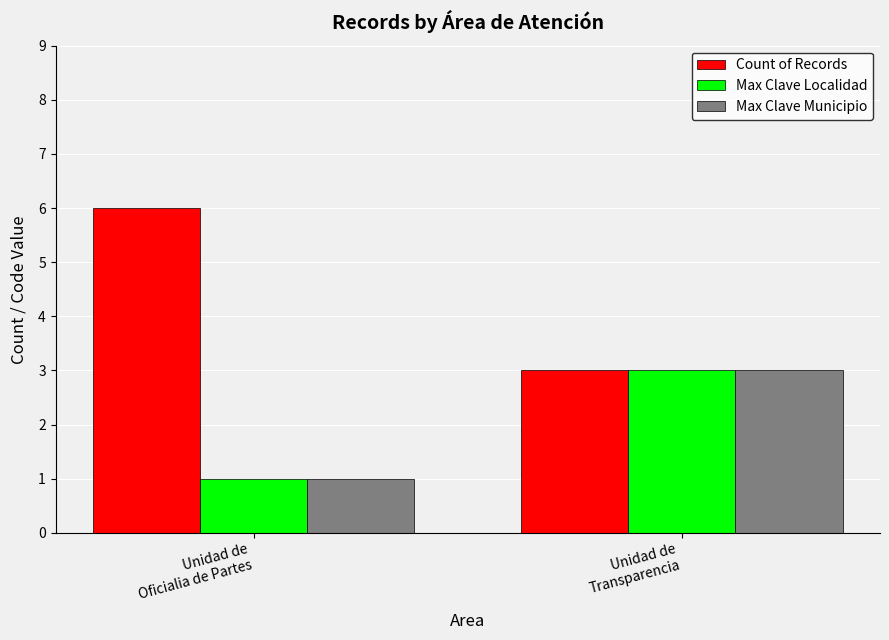

Which series has the largest range (max minus min)?

Count of Records